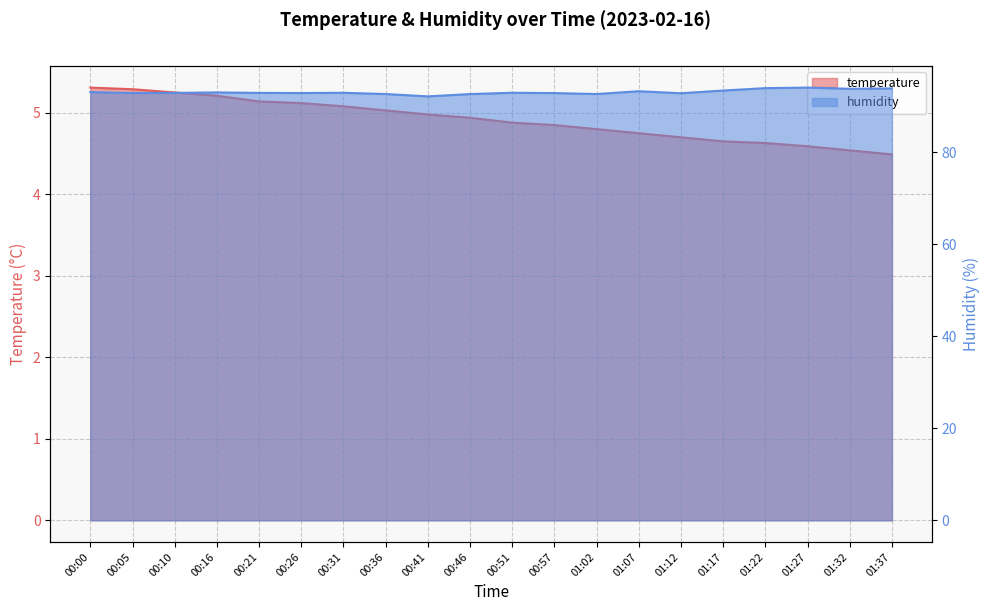

The value of humidity at 01:27 is 130.4. True or false?

False